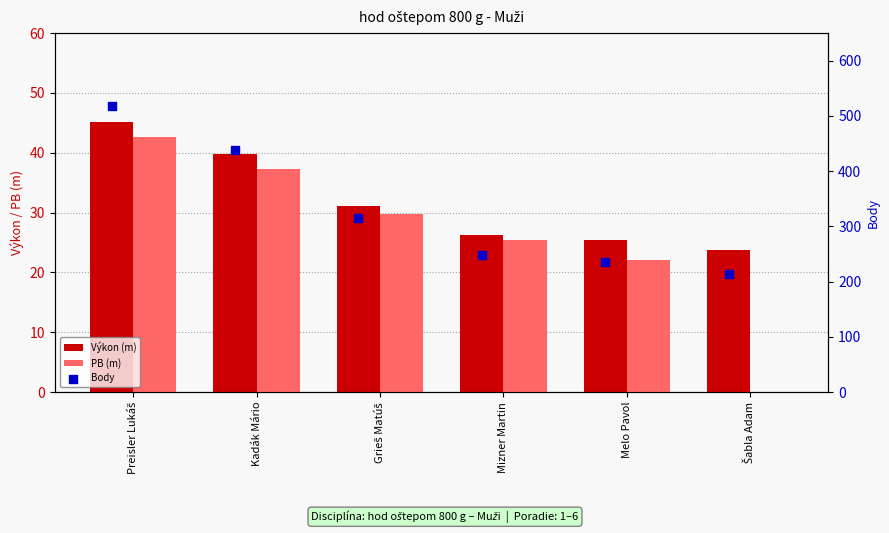

Which series contains the lowest Y value?

PB (m)